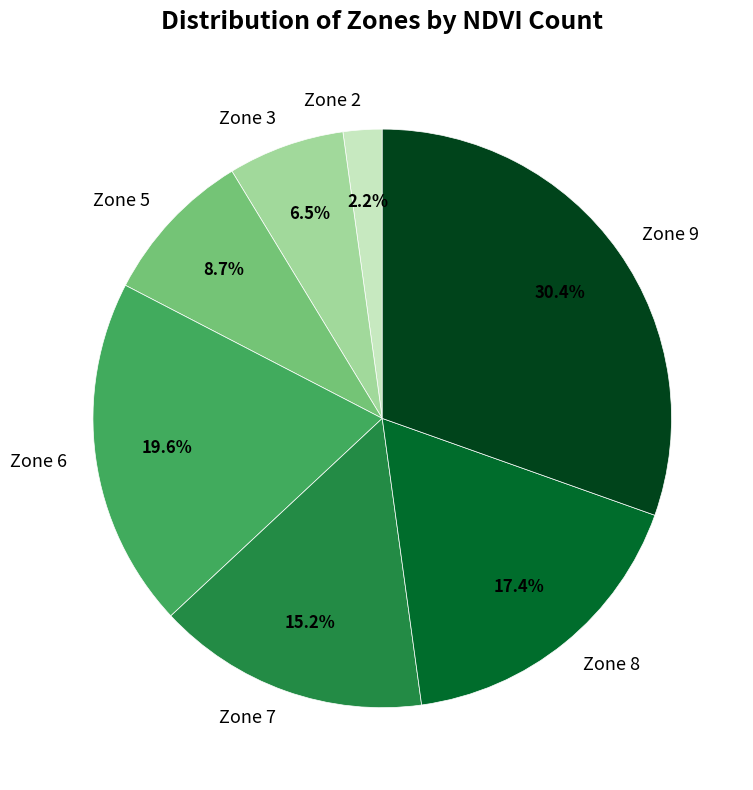

Does Zone 9 account for over 50% of the chart?

No